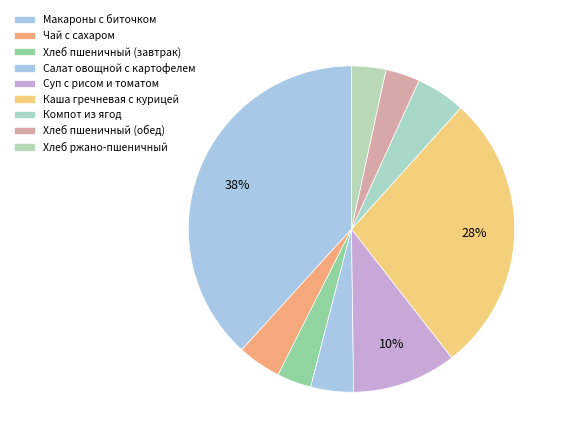

Is Компот из ягод the majority of the pie?

No